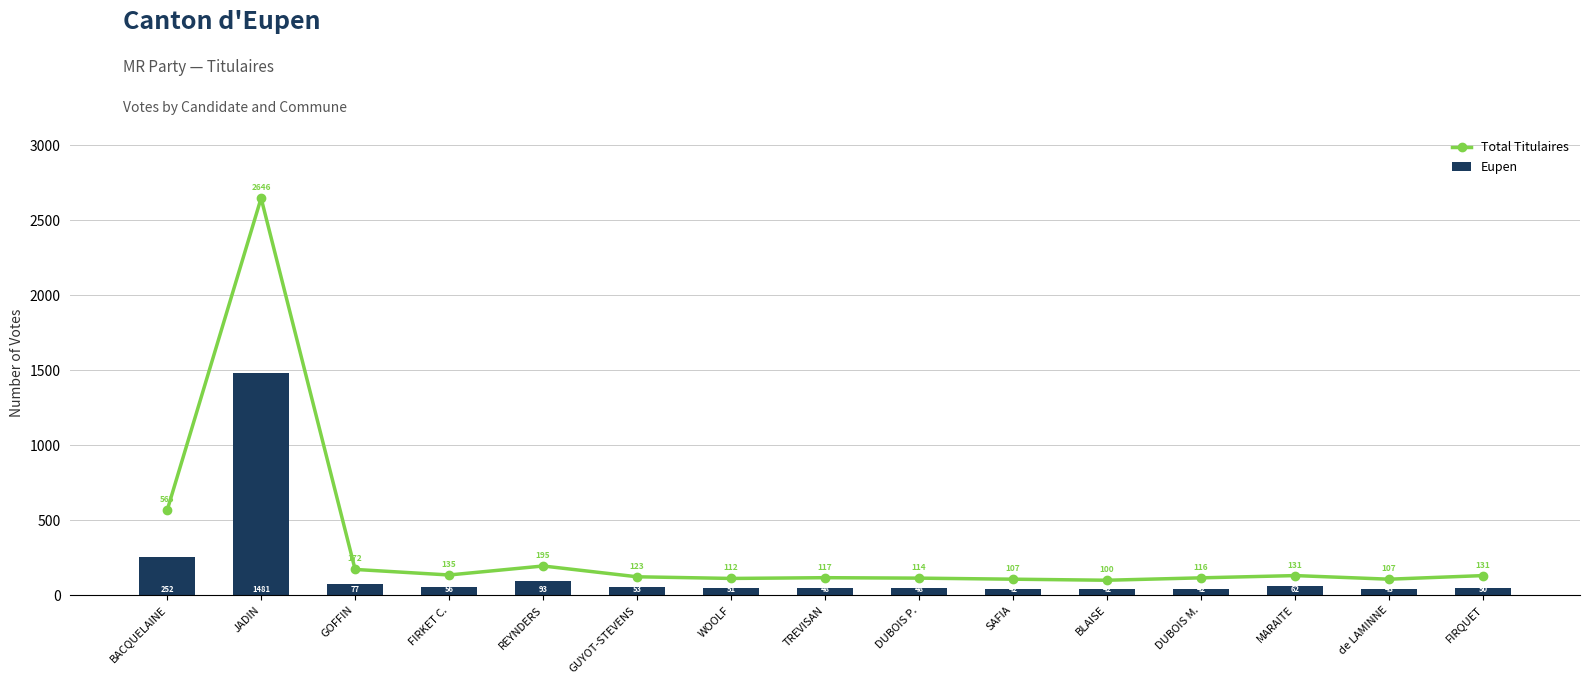

What position from the left is TREVISAN?

8